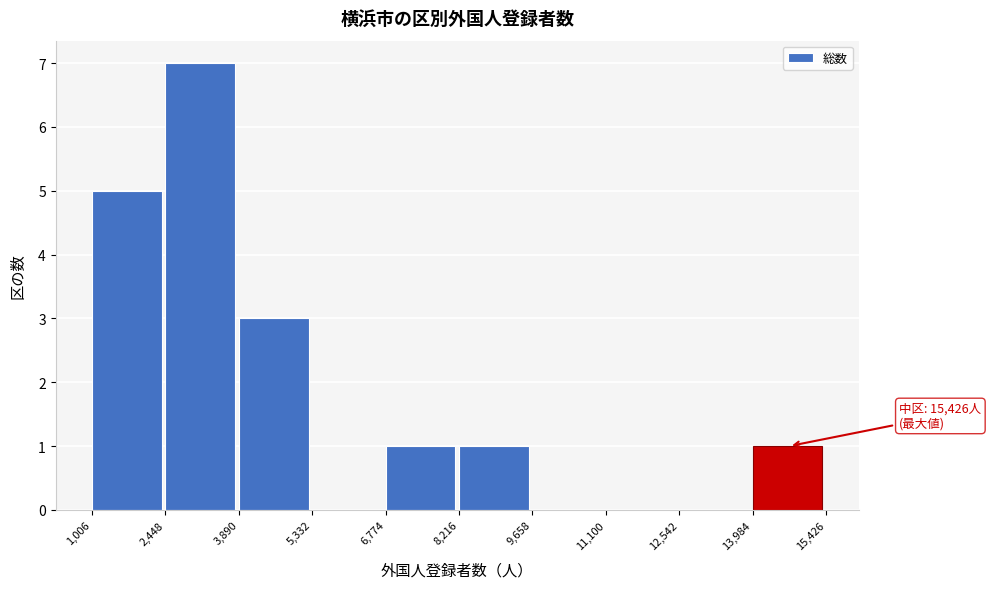

Over which range of the x-axis is the bar tallest?

2,448 to 3,890